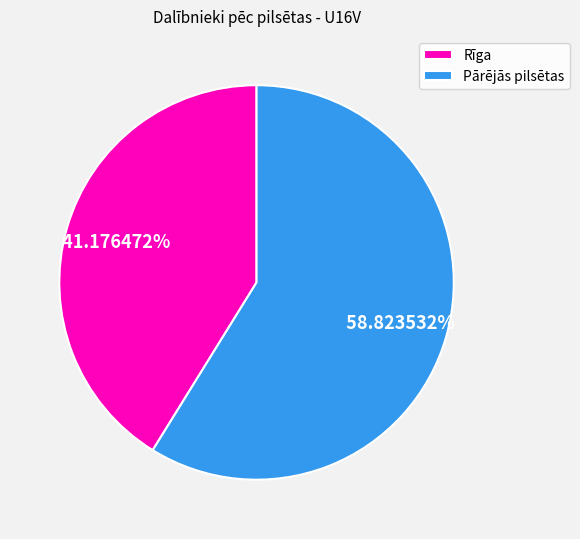

Approximately how many times larger is the value at Pārējās pilsētas compared to Rīga?

1.4